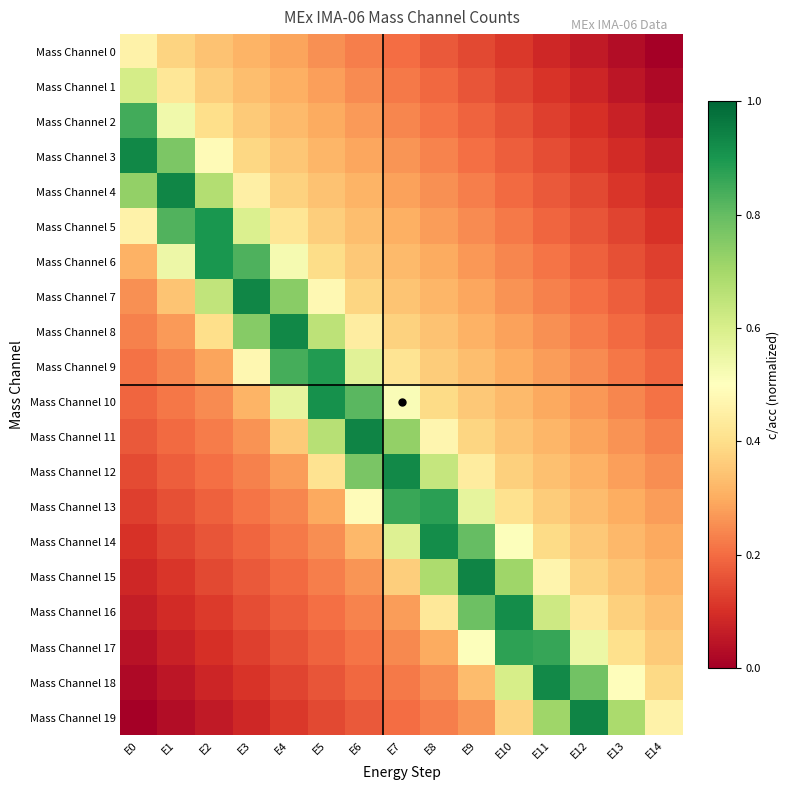

Reading left to right, what are all the values shown in this chart?

Mass Channel 0: E0=0.5	E1=0.4	E2=0.3	E3=0.3	E4=0.3	E5=0.3	E6=0.2	E7=0.2	E8=0.2	E9=0.1	E10=0.1	E11=0.1	E12=0.1	E13=0.0	E14=0.0
Mass Channel 1: E0=0.6	E1=0.4	E2=0.4	E3=0.3	E4=0.3	E5=0.3	E6=0.2	E7=0.2	E8=0.2	E9=0.2	E10=0.1	E11=0.1	E12=0.1	E13=0.0	E14=0.0
Mass Channel 2: E0=0.8	E1=0.5	E2=0.4	E3=0.4	E4=0.3	E5=0.3	E6=0.3	E7=0.2	E8=0.2	E9=0.2	E10=0.2	E11=0.1	E12=0.1	E13=0.1	E14=0.0
Mass Channel 3: E0=0.9	E1=0.8	E2=0.5	E3=0.4	E4=0.3	E5=0.3	E6=0.3	E7=0.3	E8=0.2	E9=0.2	E10=0.2	E11=0.1	E12=0.1	E13=0.1	E14=0.1
Mass Channel 4: E0=0.7	E1=0.9	E2=0.7	E3=0.5	E4=0.4	E5=0.3	E6=0.3	E7=0.3	E8=0.3	E9=0.2	E10=0.2	E11=0.2	E12=0.1	E13=0.1	E14=0.1
Mass Channel 5: E0=0.5	E1=0.8	E2=0.9	E3=0.6	E4=0.4	E5=0.4	E6=0.3	E7=0.3	E8=0.3	E9=0.2	E10=0.2	E11=0.2	E12=0.2	E13=0.1	E14=0.1
Mass Channel 6: E0=0.3	E1=0.5	E2=0.9	E3=0.8	E4=0.5	E5=0.4	E6=0.4	E7=0.3	E8=0.3	E9=0.3	E10=0.2	E11=0.2	E12=0.2	E13=0.2	E14=0.1
Mass Channel 7: E0=0.3	E1=0.3	E2=0.6	E3=0.9	E4=0.7	E5=0.5	E6=0.4	E7=0.3	E8=0.3	E9=0.3	E10=0.3	E11=0.2	E12=0.2	E13=0.2	E14=0.1
Mass Channel 8: E0=0.2	E1=0.3	E2=0.4	E3=0.7	E4=0.9	E5=0.7	E6=0.4	E7=0.4	E8=0.3	E9=0.3	E10=0.3	E11=0.3	E12=0.2	E13=0.2	E14=0.2
Mass Channel 9: E0=0.2	E1=0.2	E2=0.3	E3=0.5	E4=0.8	E5=0.9	E6=0.6	E7=0.4	E8=0.4	E9=0.3	E10=0.3	E11=0.3	E12=0.2	E13=0.2	E14=0.2
Mass Channel 10: E0=0.2	E1=0.2	E2=0.2	E3=0.3	E4=0.6	E5=0.9	E6=0.8	E7=0.5	E8=0.4	E9=0.4	E10=0.3	E11=0.3	E12=0.3	E13=0.2	E14=0.2
Mass Channel 11: E0=0.2	E1=0.2	E2=0.2	E3=0.3	E4=0.4	E5=0.7	E6=0.9	E7=0.7	E8=0.5	E9=0.4	E10=0.3	E11=0.3	E12=0.3	E13=0.3	E14=0.2
Mass Channel 12: E0=0.1	E1=0.2	E2=0.2	E3=0.2	E4=0.3	E5=0.4	E6=0.8	E7=0.9	E8=0.6	E9=0.4	E10=0.4	E11=0.3	E12=0.3	E13=0.3	E14=0.3
Mass Channel 13: E0=0.1	E1=0.2	E2=0.2	E3=0.2	E4=0.2	E5=0.3	E6=0.5	E7=0.9	E8=0.9	E9=0.6	E10=0.4	E11=0.4	E12=0.3	E13=0.3	E14=0.3
Mass Channel 14: E0=0.1	E1=0.1	E2=0.2	E3=0.2	E4=0.2	E5=0.3	E6=0.3	E7=0.6	E8=0.9	E9=0.8	E10=0.5	E11=0.4	E12=0.4	E13=0.3	E14=0.3
Mass Channel 15: E0=0.1	E1=0.1	E2=0.1	E3=0.2	E4=0.2	E5=0.2	E6=0.3	E7=0.4	E8=0.7	E9=0.9	E10=0.7	E11=0.5	E12=0.4	E13=0.3	E14=0.3
Mass Channel 16: E0=0.1	E1=0.1	E2=0.1	E3=0.1	E4=0.2	E5=0.2	E6=0.2	E7=0.3	E8=0.4	E9=0.8	E10=0.9	E11=0.6	E12=0.4	E13=0.4	E14=0.3
Mass Channel 17: E0=0.0	E1=0.1	E2=0.1	E3=0.1	E4=0.2	E5=0.2	E6=0.2	E7=0.2	E8=0.3	E9=0.5	E10=0.9	E11=0.9	E12=0.6	E13=0.4	E14=0.4
Mass Channel 18: E0=0.0	E1=0.0	E2=0.1	E3=0.1	E4=0.1	E5=0.2	E6=0.2	E7=0.2	E8=0.3	E9=0.3	E10=0.6	E11=0.9	E12=0.8	E13=0.5	E14=0.4
Mass Channel 19: E0=0.0	E1=0.0	E2=0.1	E3=0.1	E4=0.1	E5=0.1	E6=0.2	E7=0.2	E8=0.2	E9=0.3	E10=0.4	E11=0.7	E12=0.9	E13=0.7	E14=0.5